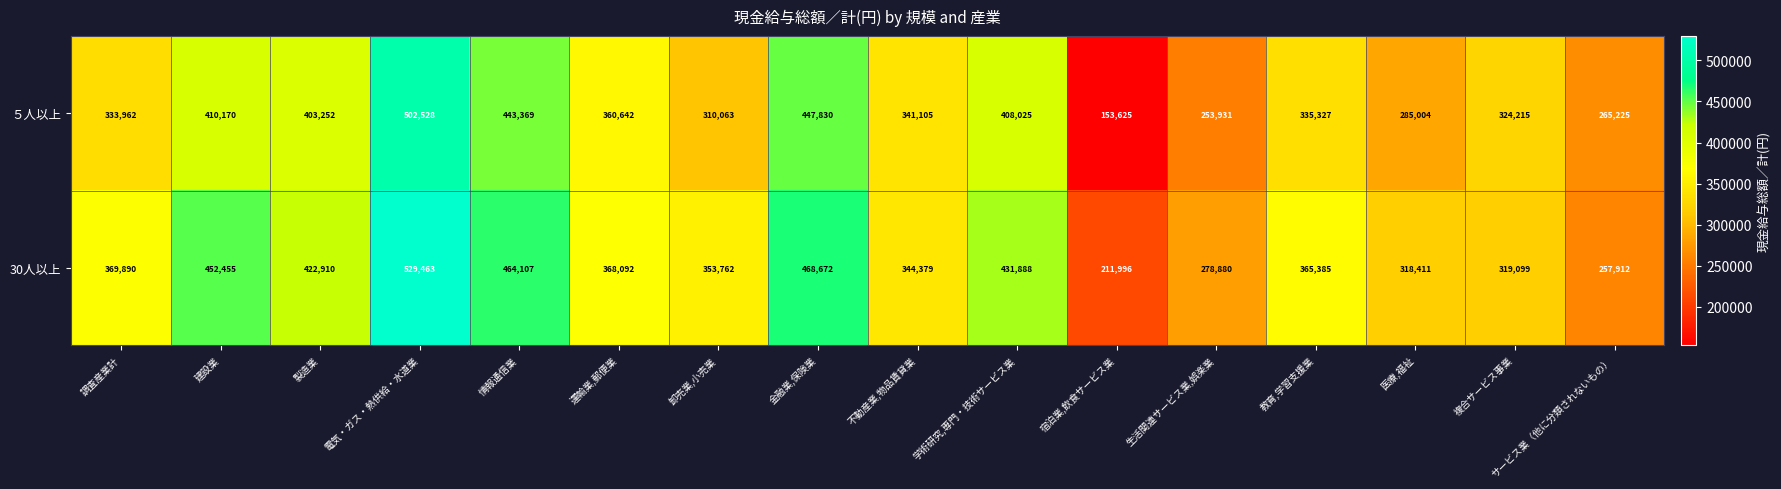

True or false: 30人以上 has a value of 278880 at 生活関連サービス業,娯楽業.

True